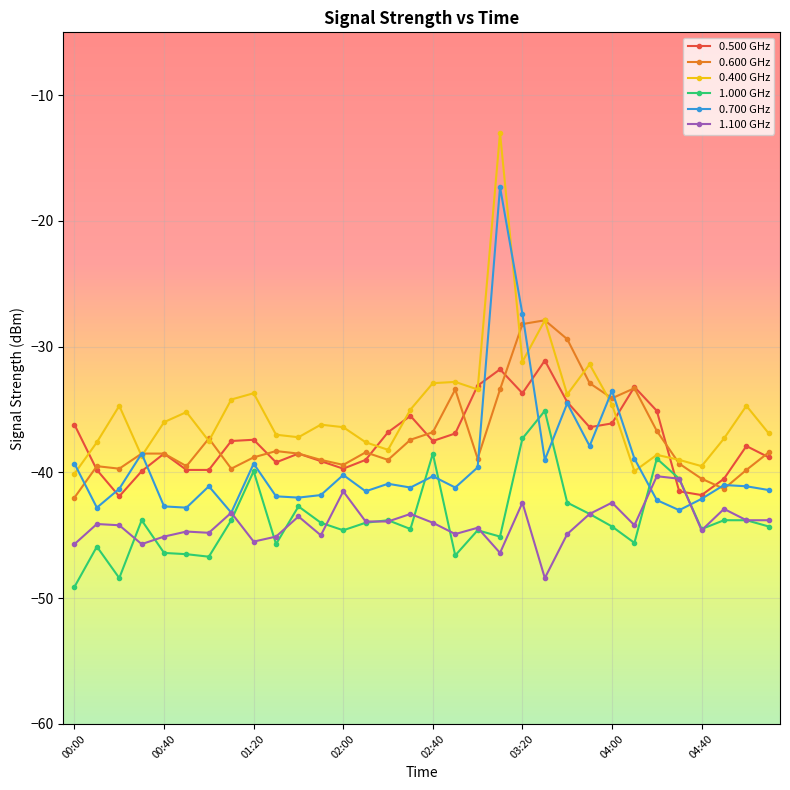

List the series in order of their peak value, highest first.

0.400 GHz, 0.700 GHz, 0.600 GHz, 0.500 GHz, 1.000 GHz, 1.100 GHz